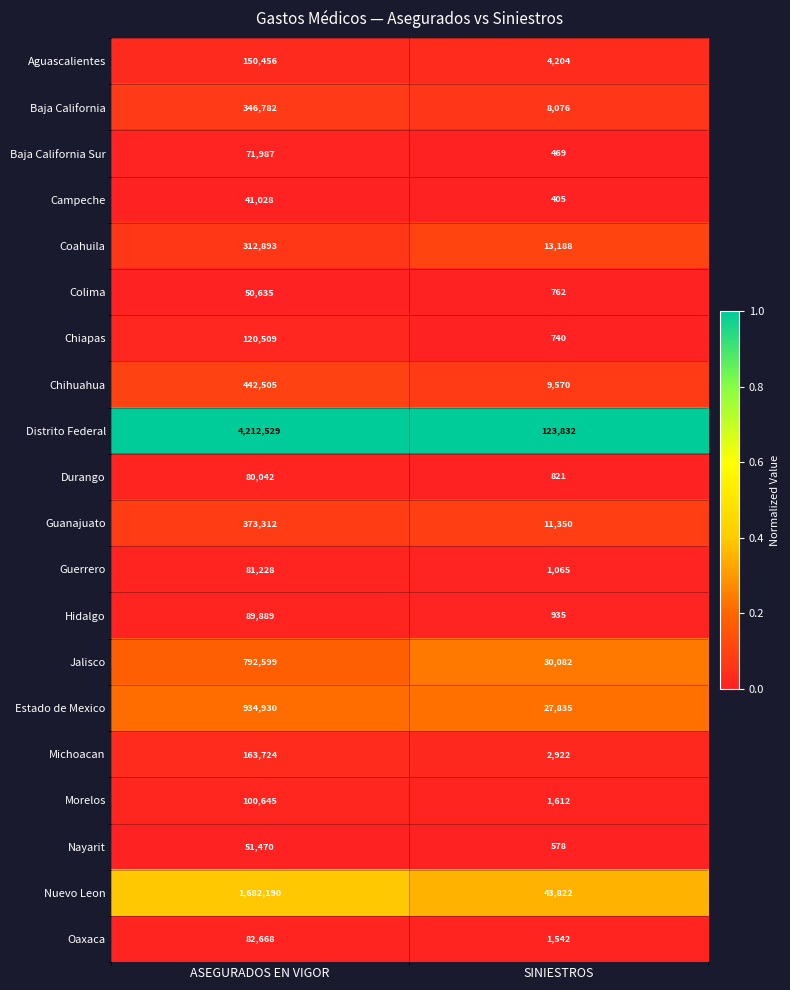

What is the sum of all Estado de Mexico values?

962765